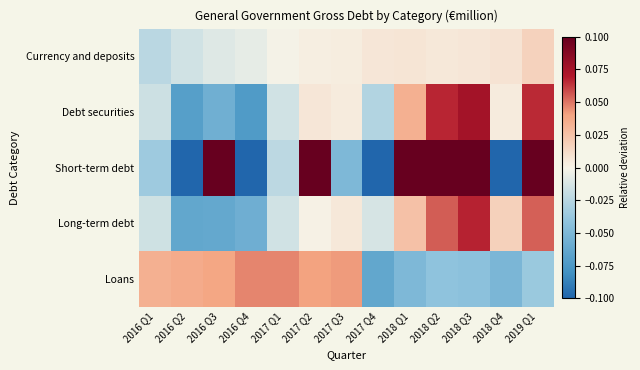

At 2018 Q2, list the series in order from smallest to largest.

Loans, Currency and deposits, Long-term debt, Debt securities, Short-term debt